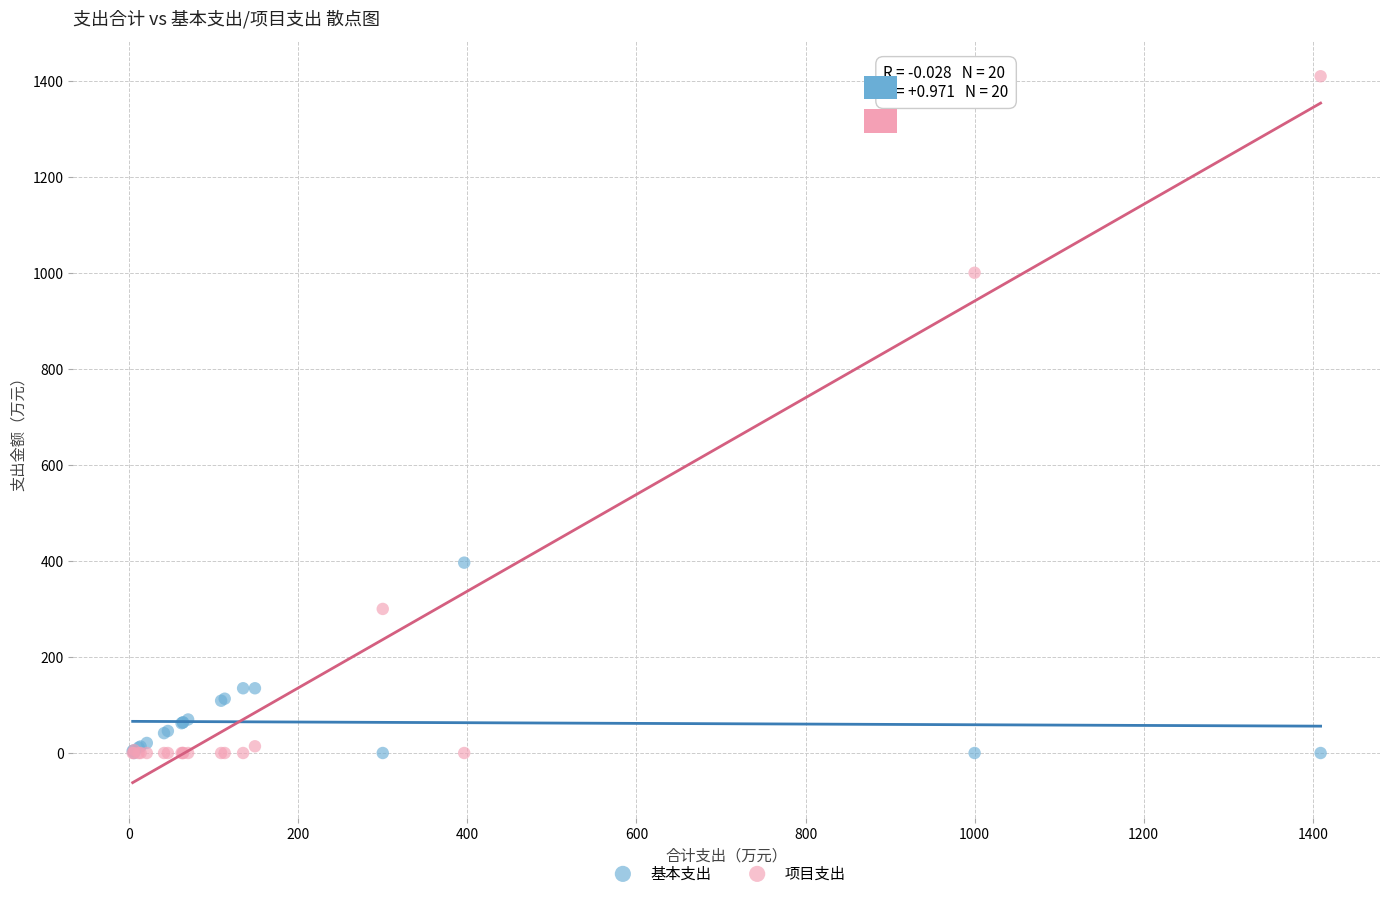

What is the X range (max minus min) for the scatter plot?

1405.0